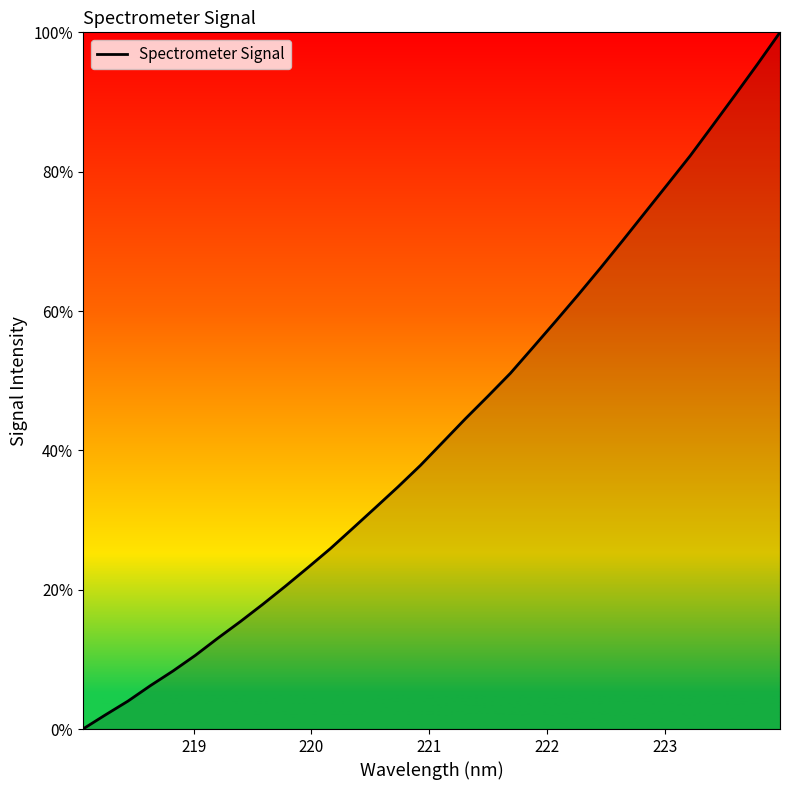

Does the chart display data point markers on the line(s)?

No